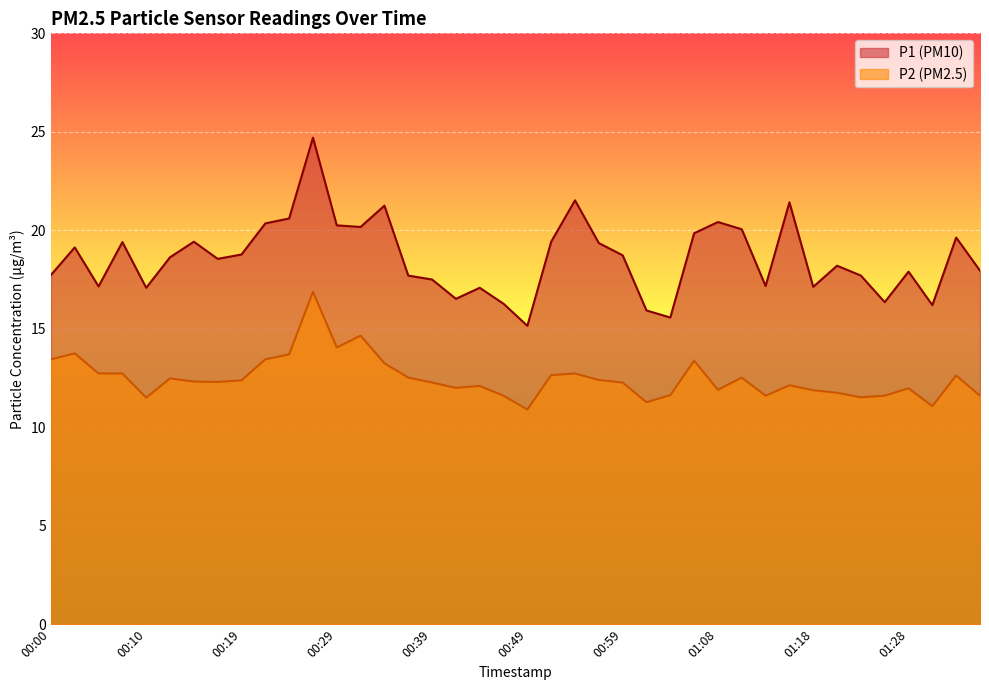

At which category is the sum across all series the highest?

00:27